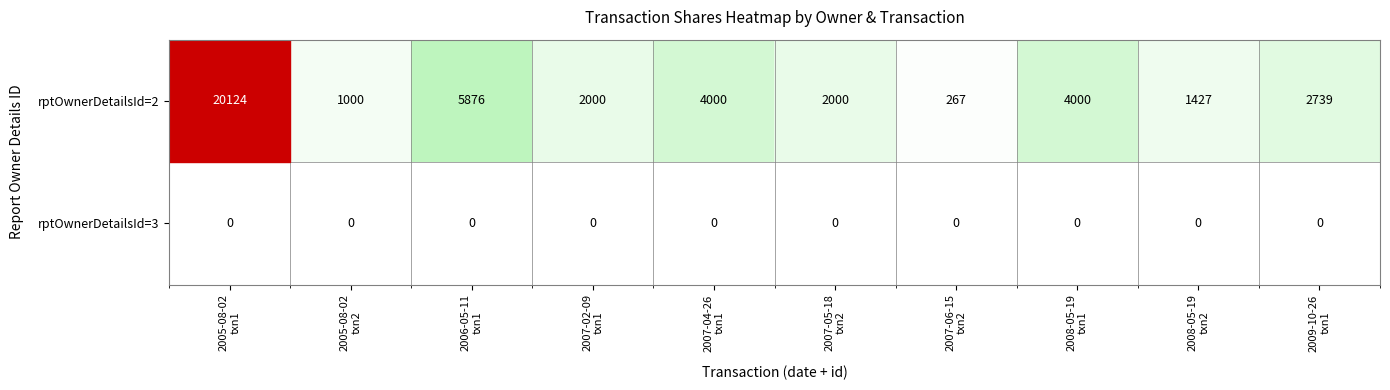

Which series has the largest range (max minus min)?

rptOwnerDetailsId=2